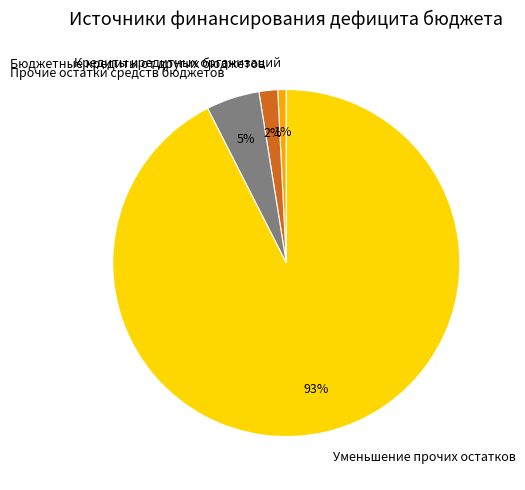

Which category has the smallest portion of the pie?

Кредиты кредитных организаций